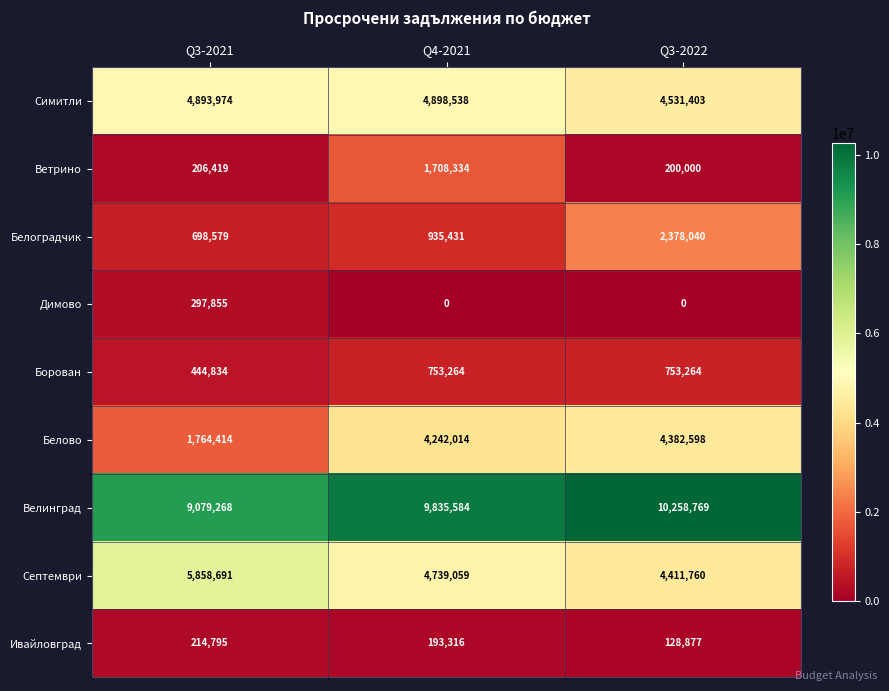

What is the difference between the Септември values at Q3-2021 and Q3-2022?

1446931